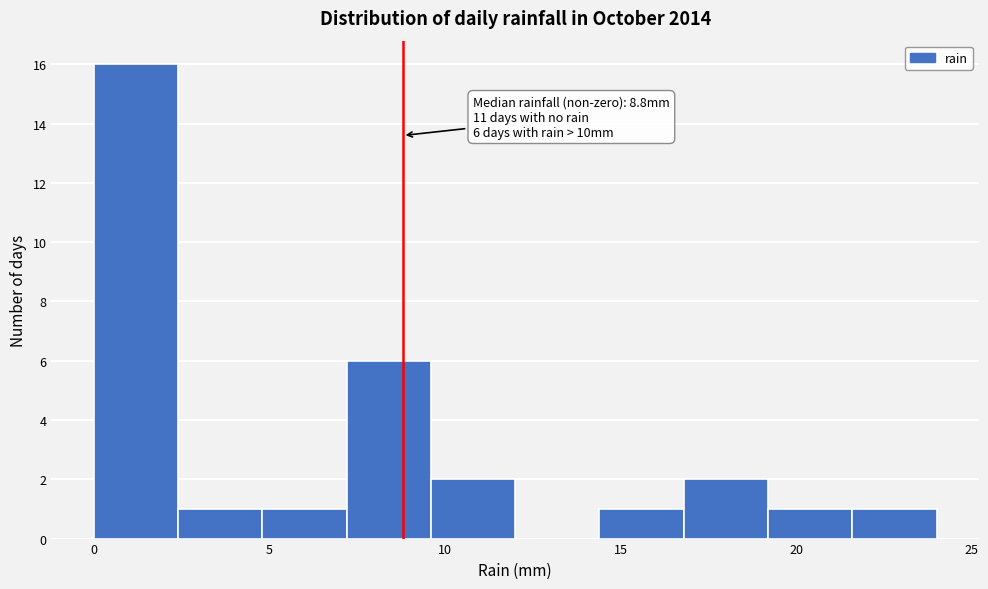

Over which range of the x-axis is the bar tallest?

0.0 to 2.4